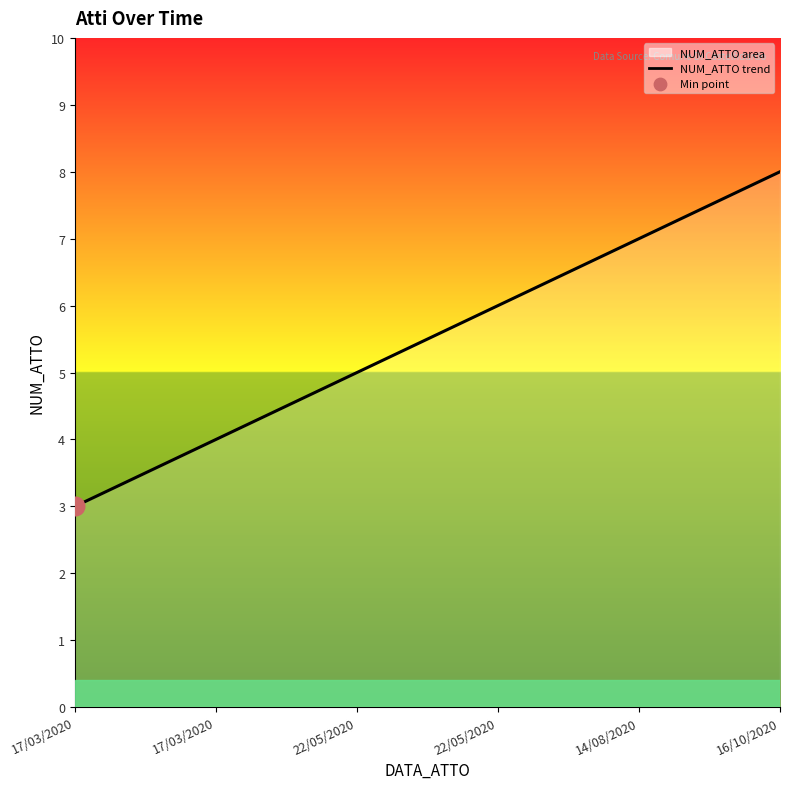

What is the ratio of the value at 16/10/2020 to the value at 22/05/2020?

1.6